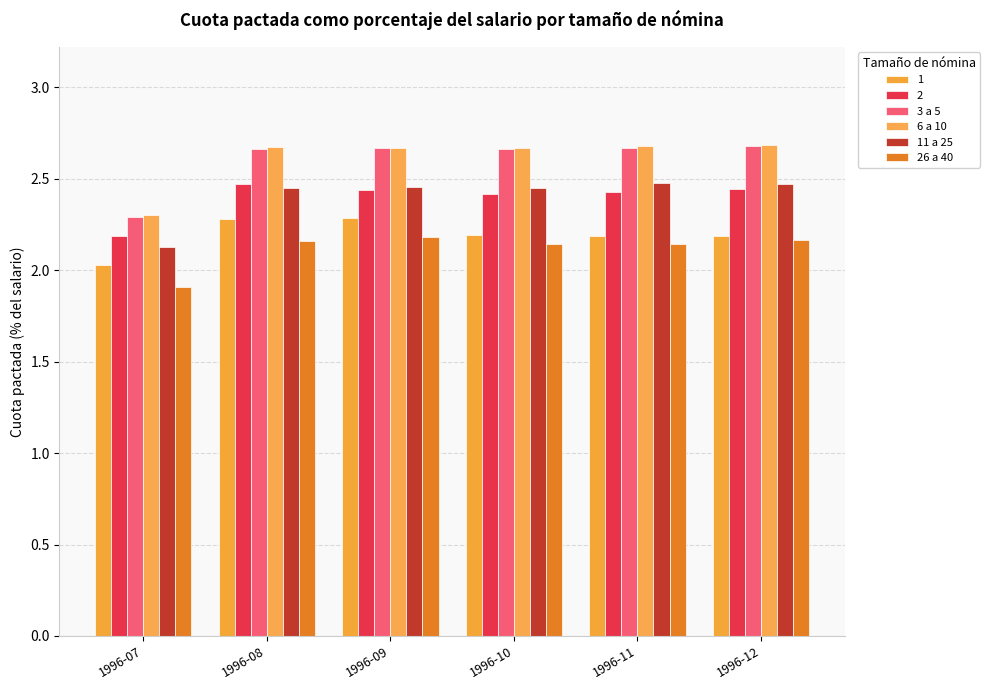

Which series has the largest range (max minus min)?

3 a 5